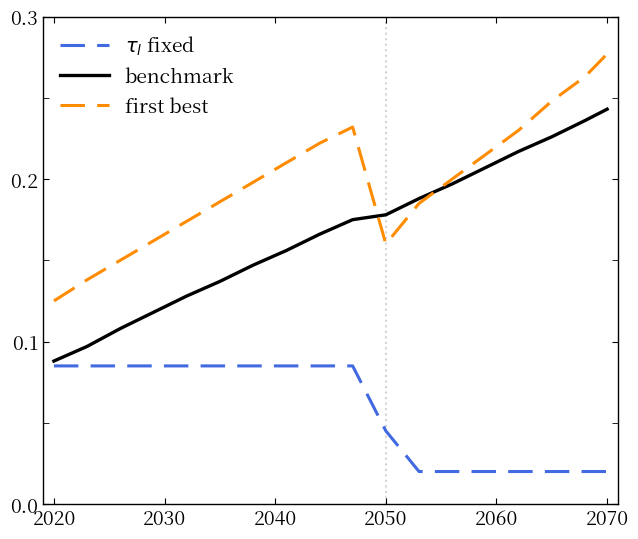

Which series has the widest spread of values?

benchmark